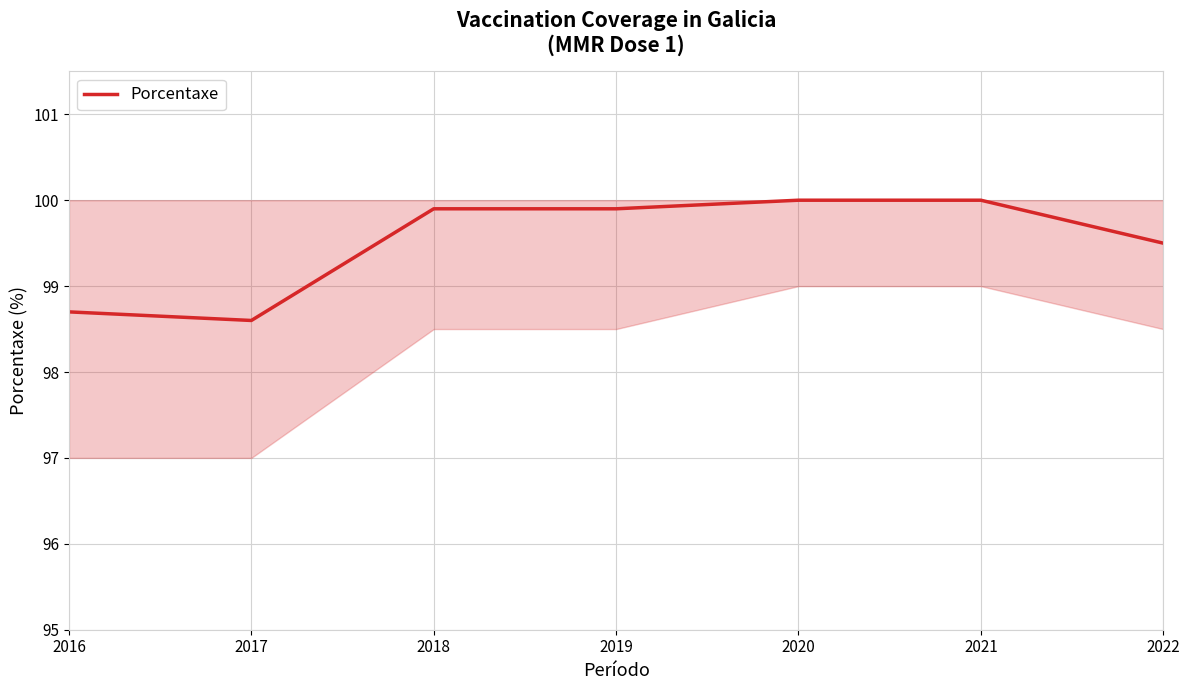

Which label corresponds to the smallest value in the chart?

2017